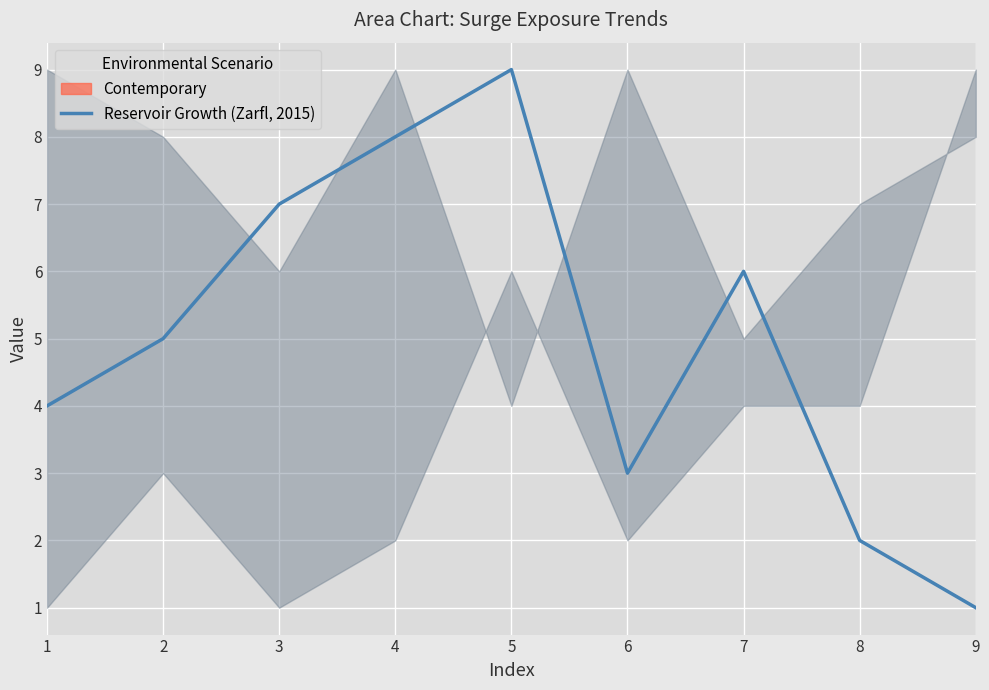

Reading right to left, extract all data points from this chart.

9=1	8=2	7=6	6=3	5=9	4=8	3=7	2=5	1=4